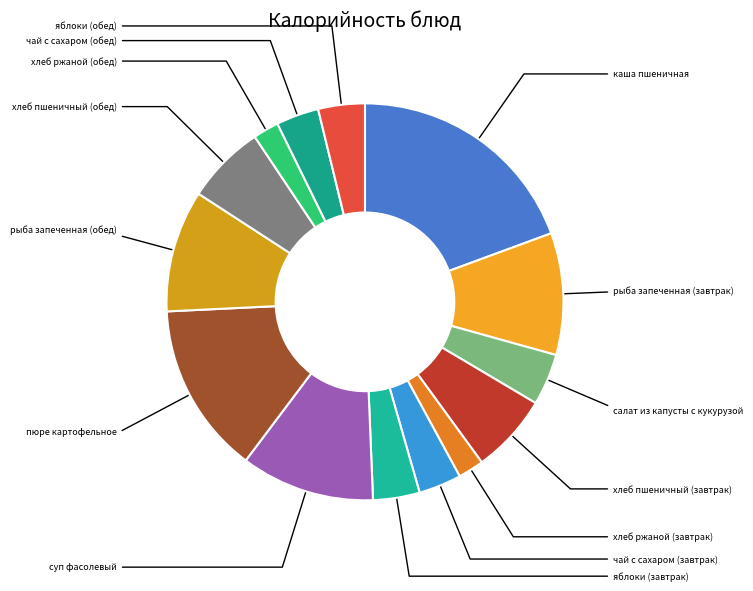

Which slice is the largest?

каша пшеничная